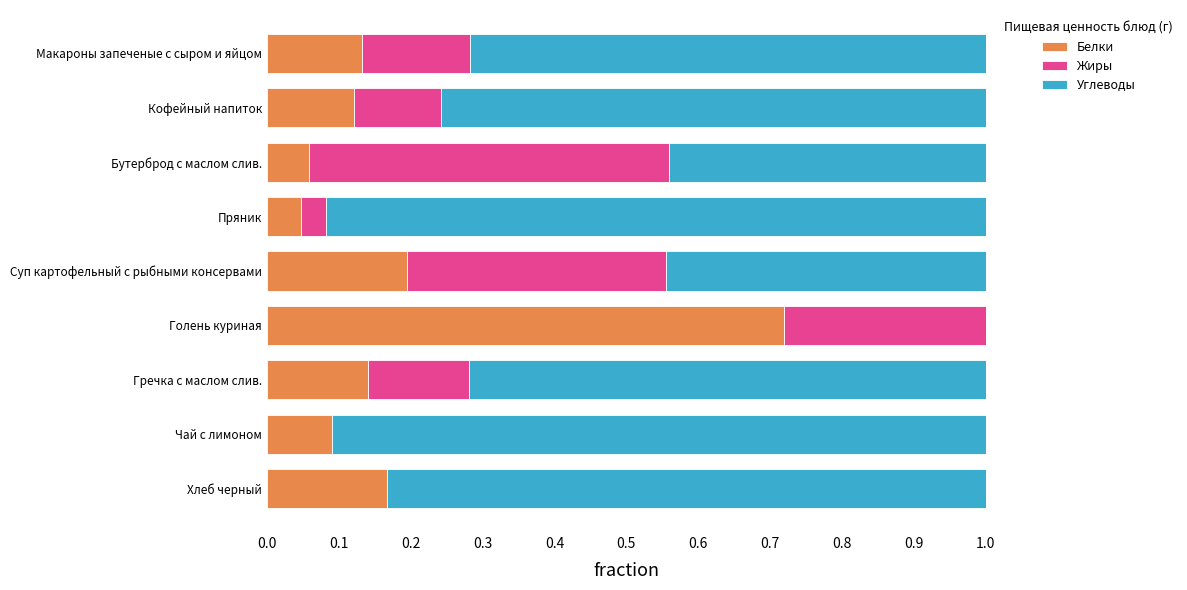

True or false: Белки has a value of 0.1 at Суп картофельный с рыбными консервами.

False